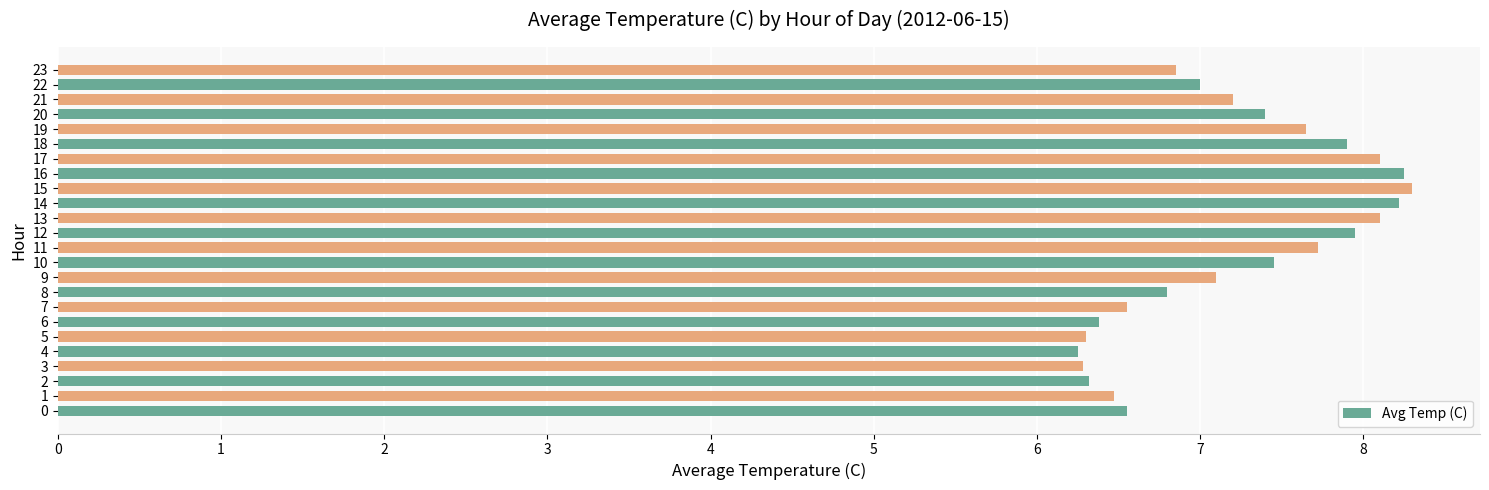

What is the maximum value shown in the chart?

8.3